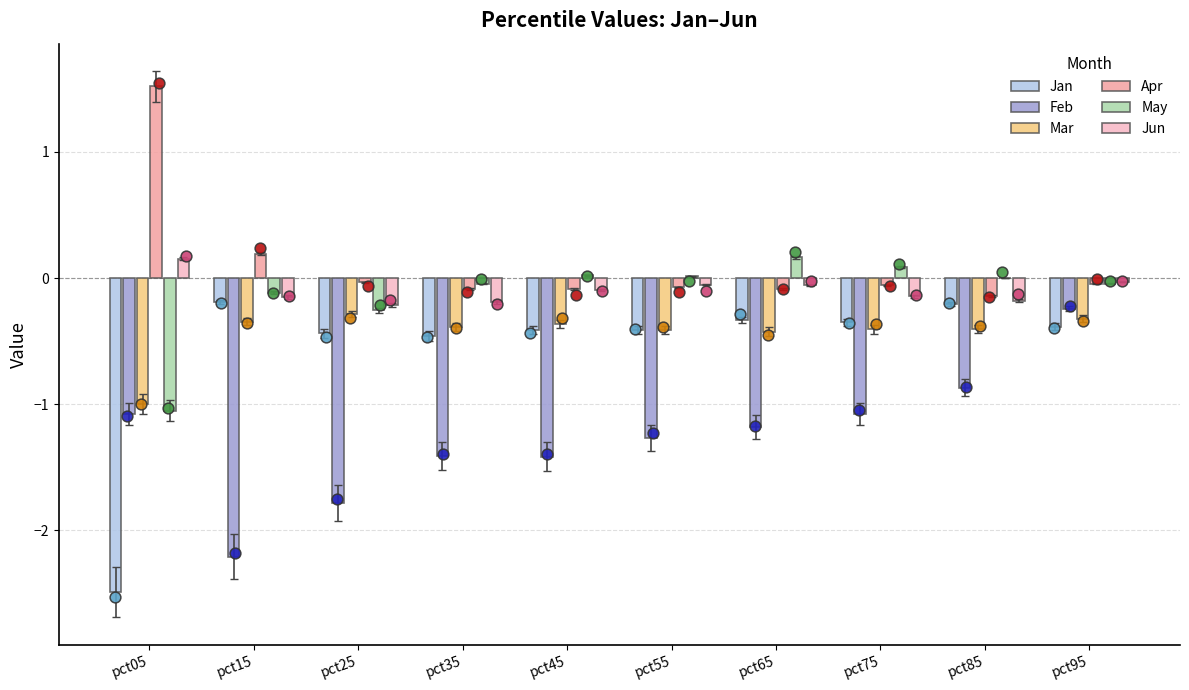

Is the value of Mar at pct05 greater than the value of Jan at pct15?

No